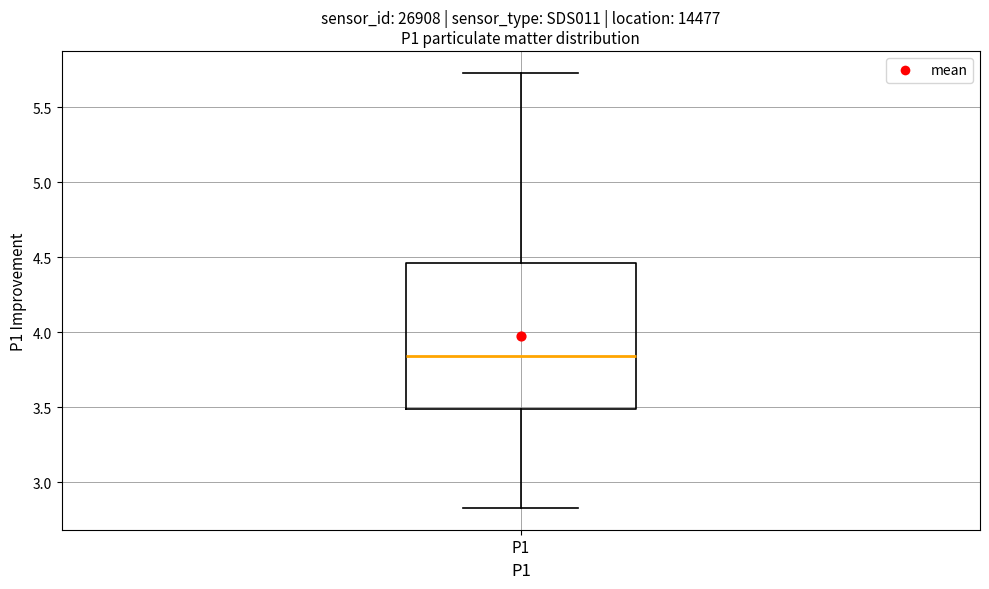

Transcribe this box plot: give where the median line is, the range the box spans, and where the two whiskers end, as read against the y-axis. The values are not printed on the chart, so give them approximately, as read against the axis.

median 3.85, box 3.50 to 4.45, whiskers 2.85 to 5.75